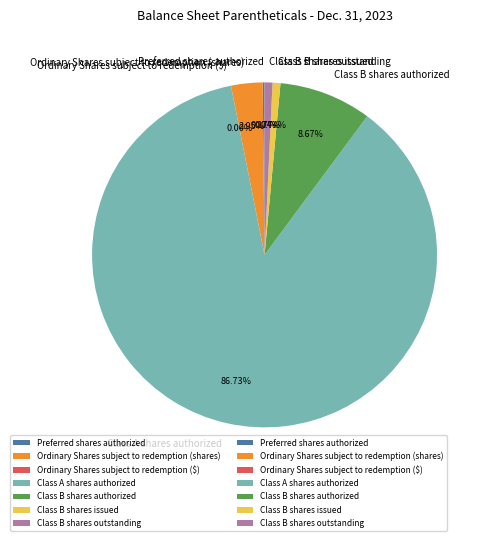

What is the ratio of the value at Ordinary Shares subject to redemption (shares) to the value at Class B shares issued?

4.0